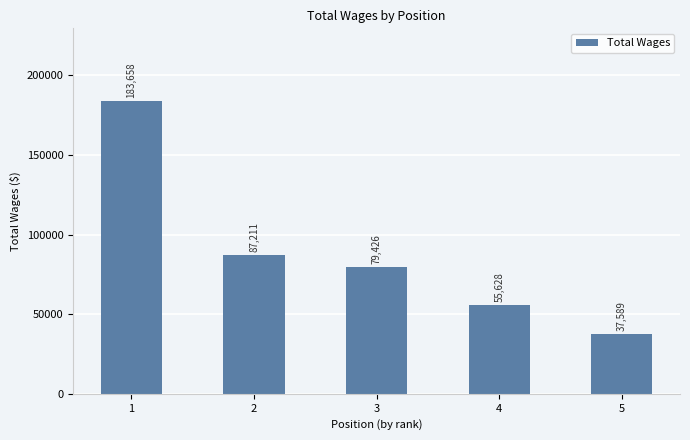

What is the value of the 2nd bar from the left?

87211